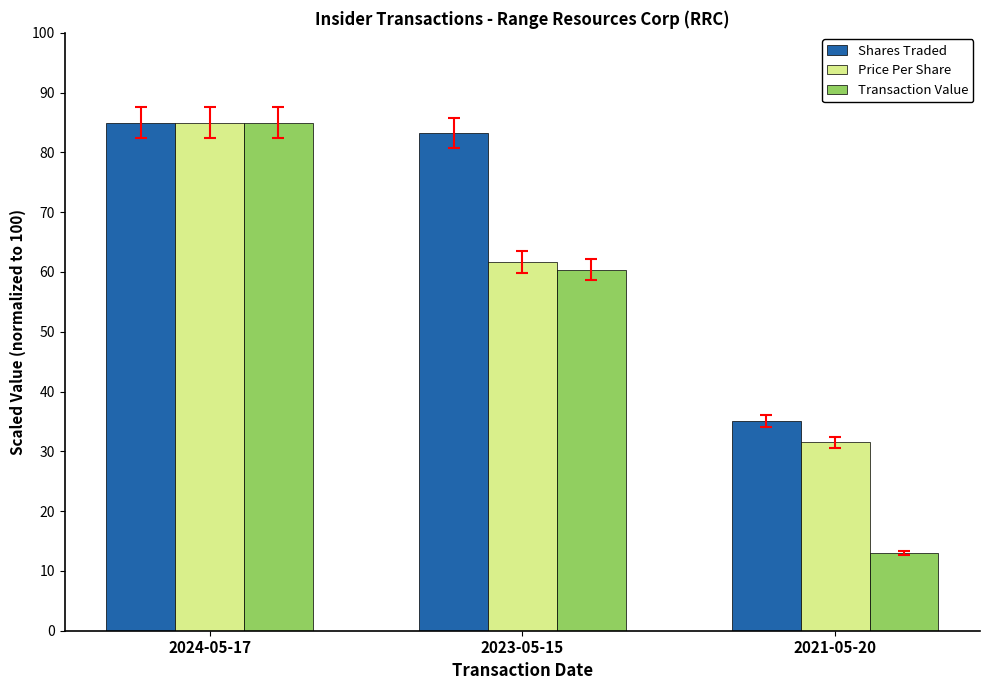

What is the label of the 2nd bar from the right?

2023-05-15